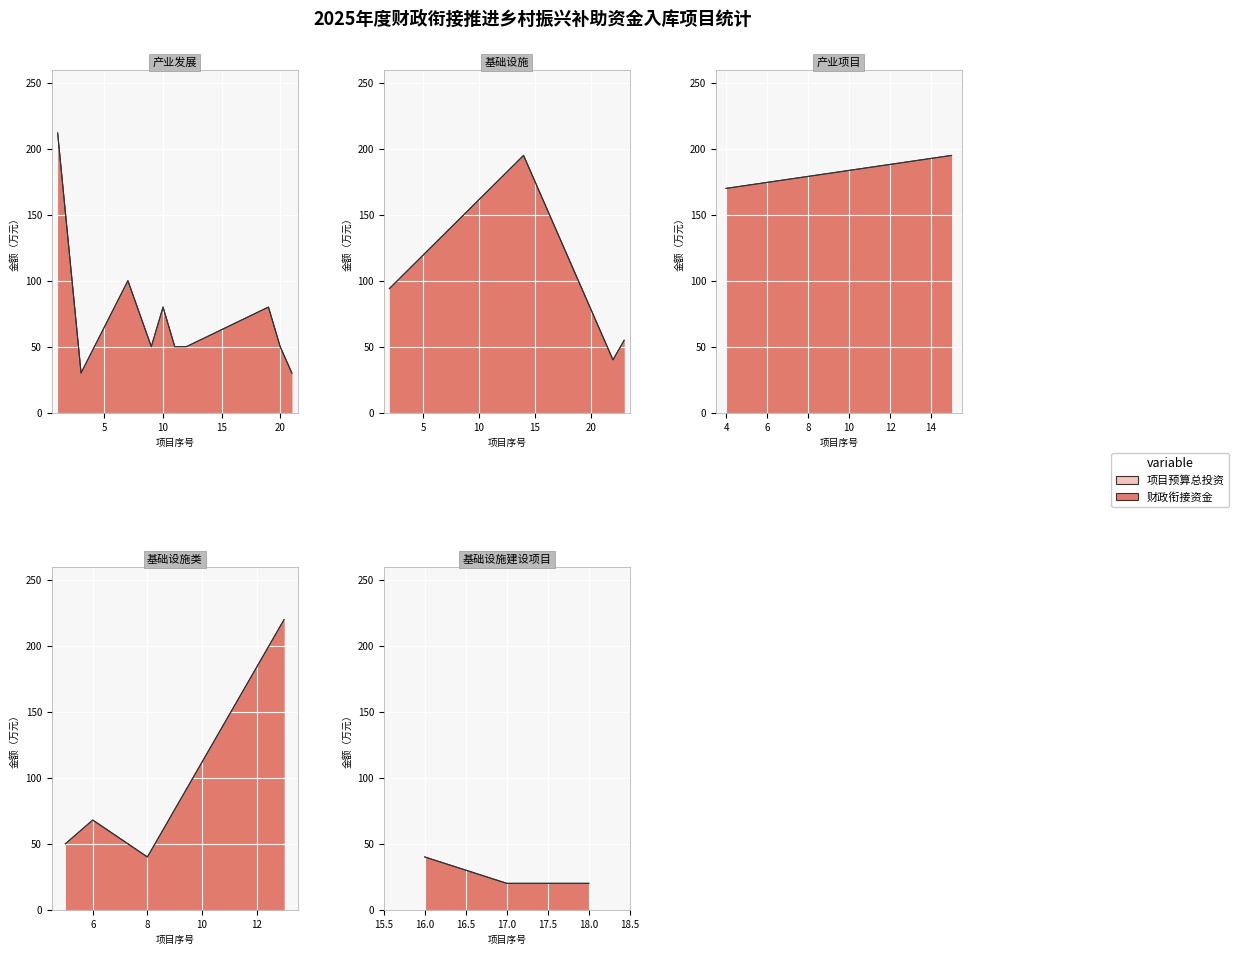

How many data points in 财政衔接资金 are less than 50?

7